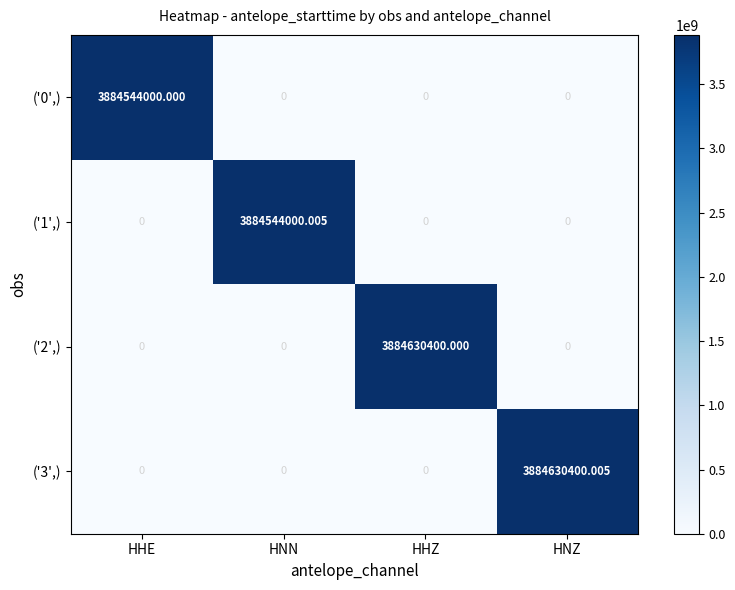

At how many categories does at least one series exceed 1825946442?

4